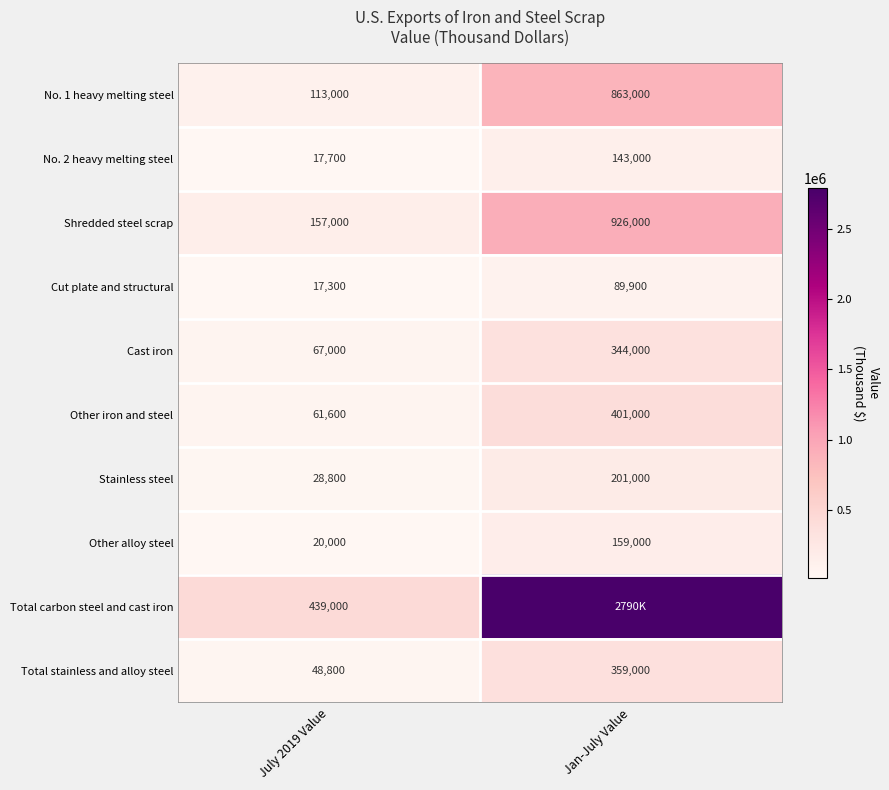

Rank the categories by No. 2 heavy melting steel value from lowest to highest.

July 2019 Value, Jan-July Value